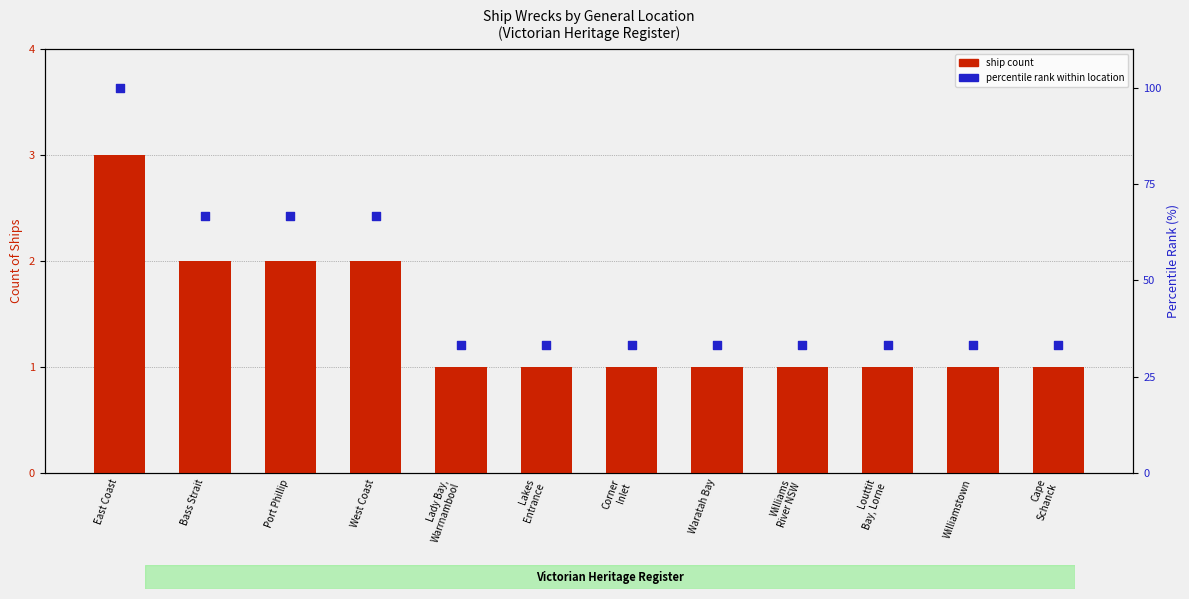

At how many categories does at least one series exceed 14?

12